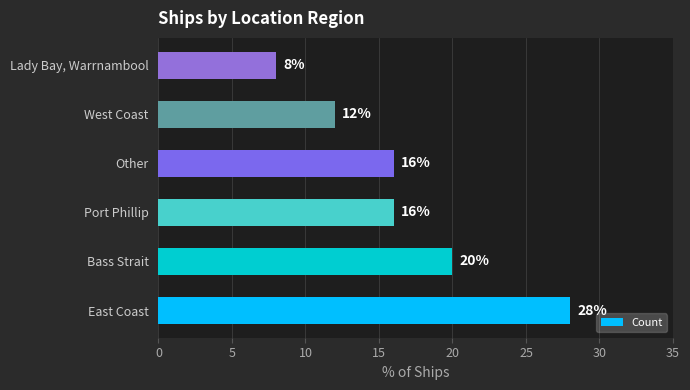

What is the difference between the maximum and minimum values?

20.0